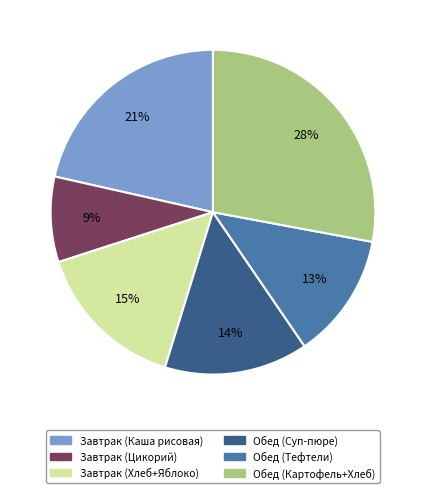

Is there a majority slice in this chart?

No